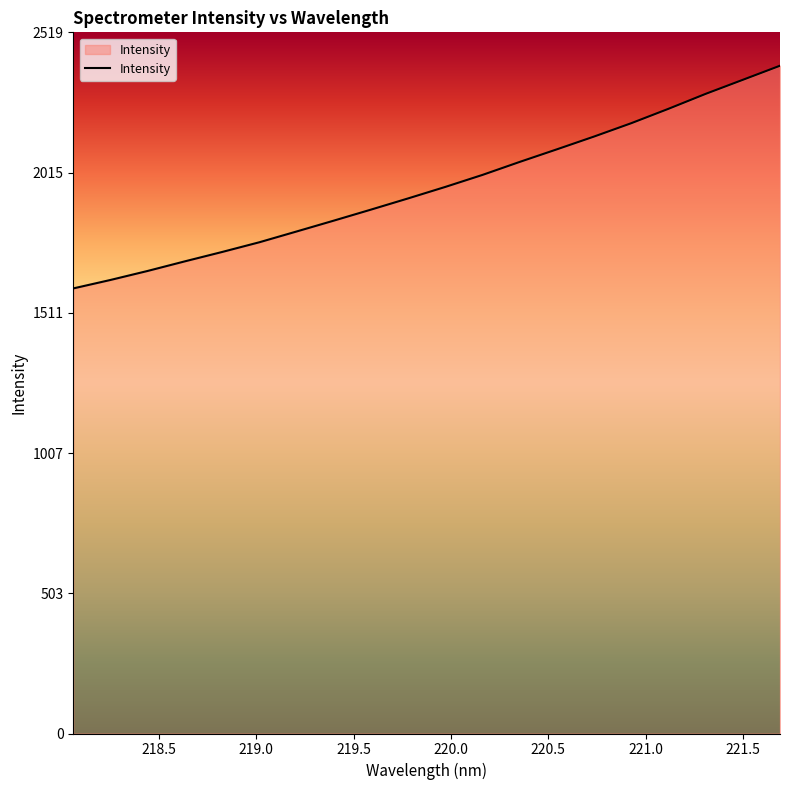

What is the greatest value displayed?

2399.5